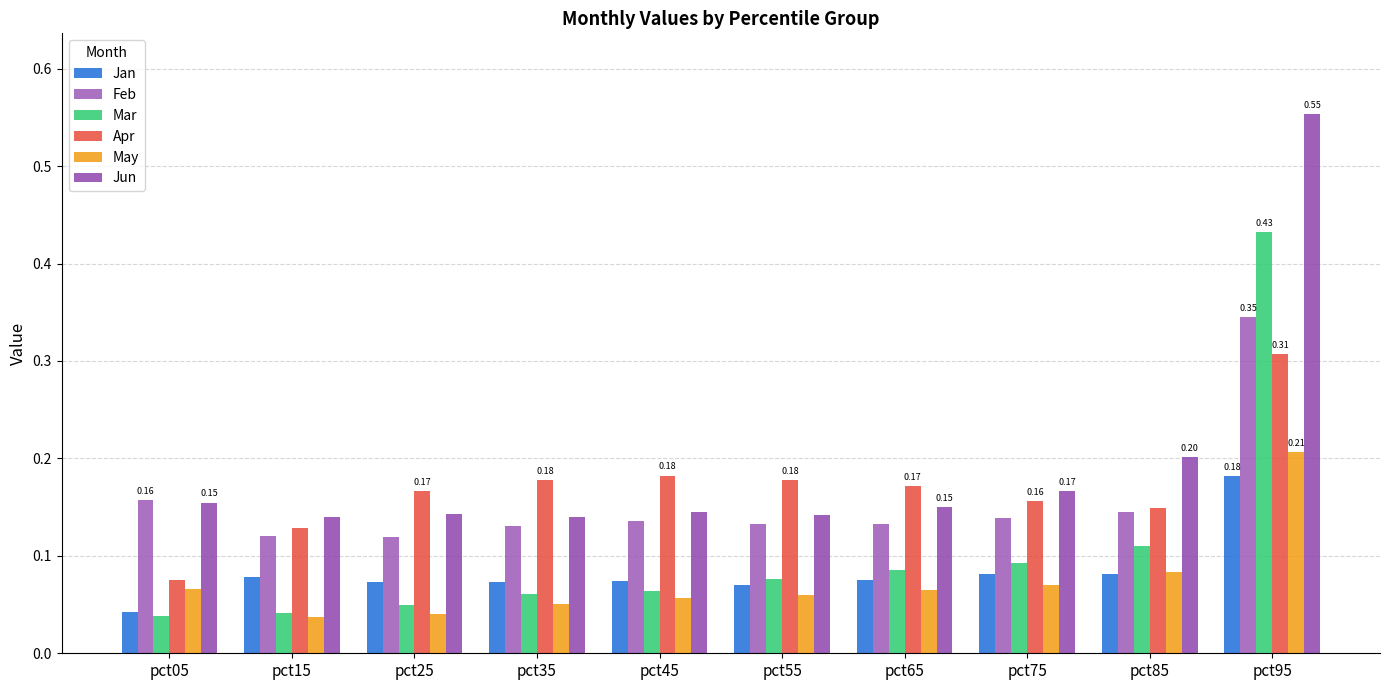

What is the value of the Feb bar at the 9th from the left?

0.1